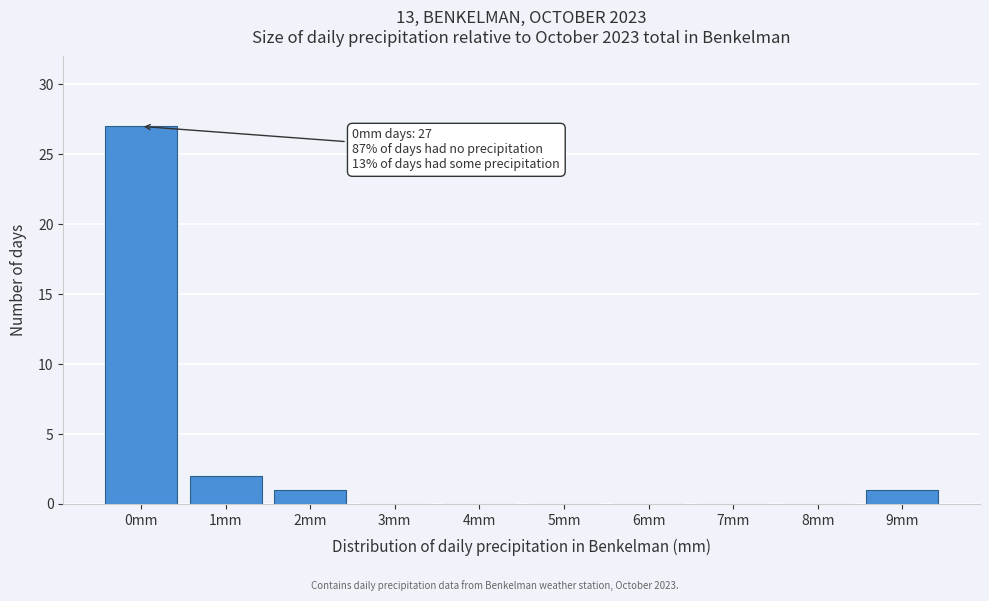

Reading left to right, extract all data points from this chart.

0mm=27	1mm=2	2mm=1	3mm=0	4mm=0	5mm=0	6mm=0	7mm=0	8mm=0	9mm=1